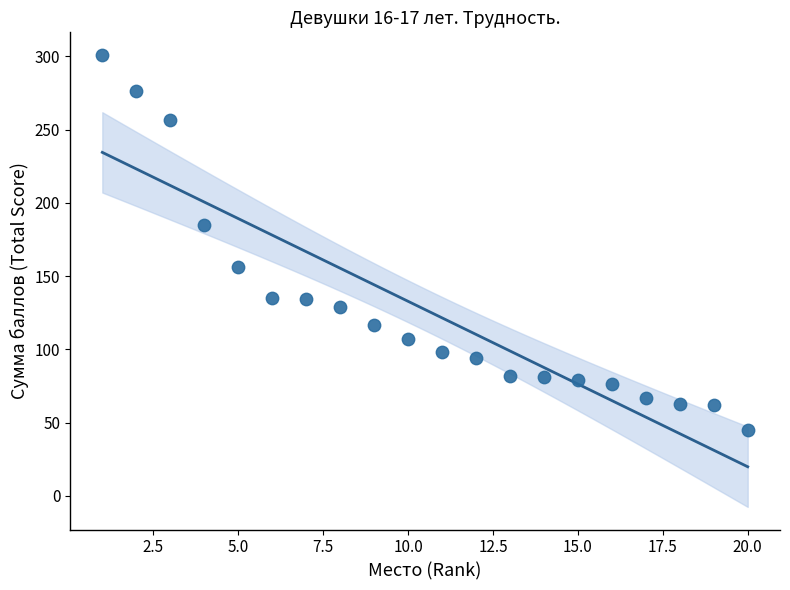

What is the range of X values (max minus min)?

19.0